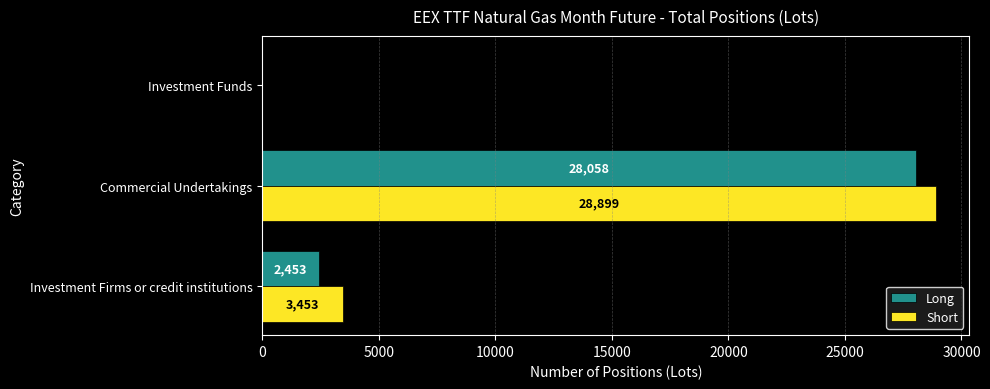

True or false: Short has a value of 3453.0 at Investment Firms or credit institutions.

True